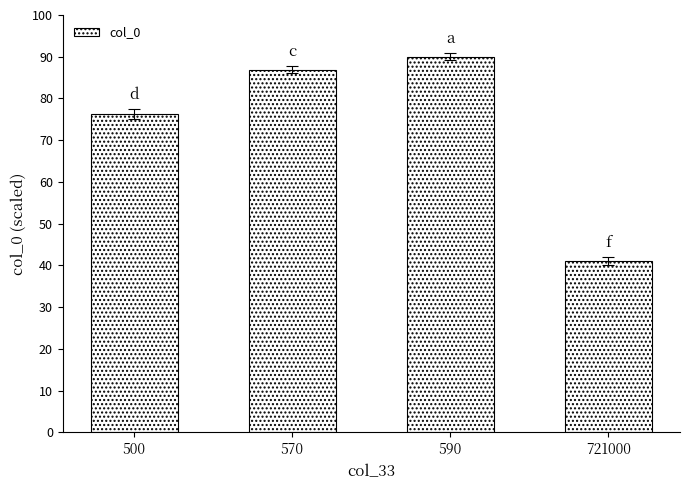

The chart shows a value of 125.9 at 590. True or false?

False